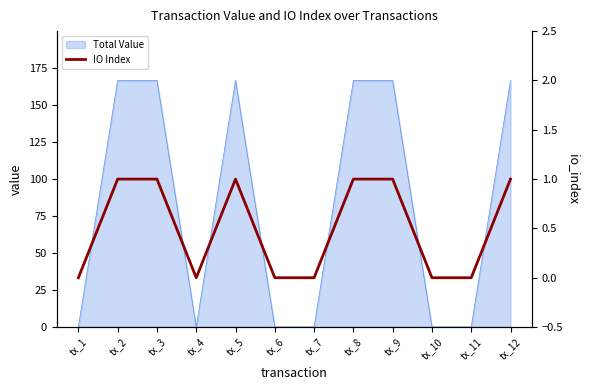

Rank the categories by value from highest to lowest.

tx_2, tx_3, tx_5, tx_8, tx_9, tx_12, tx_1, tx_4, tx_6, tx_7, tx_10, tx_11